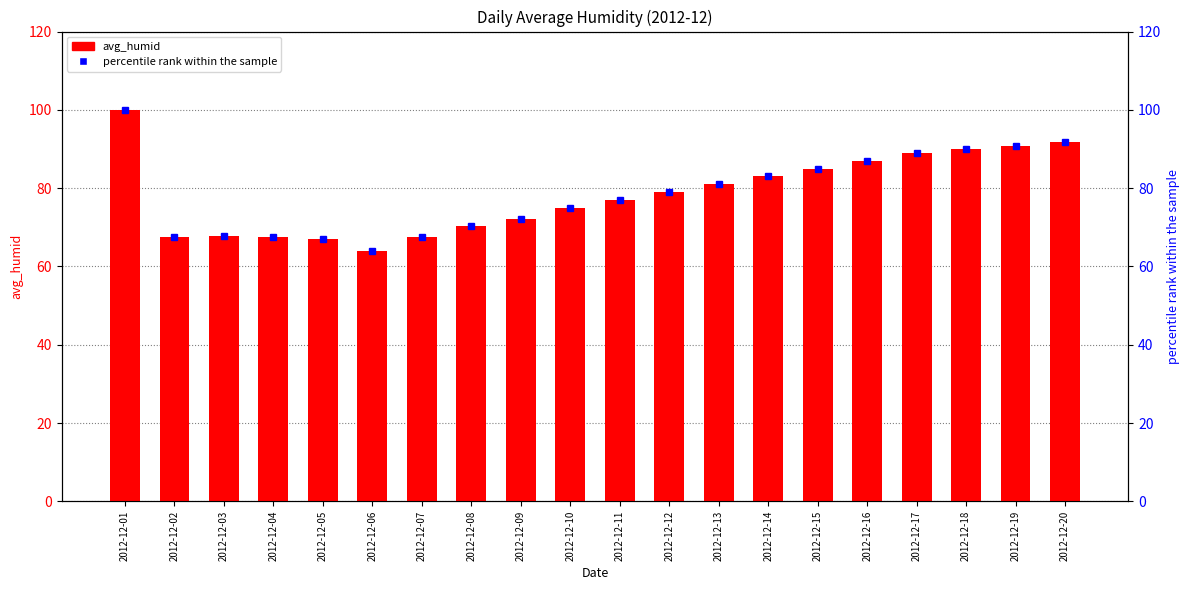

Which series has the largest total across all categories?

avg_humid